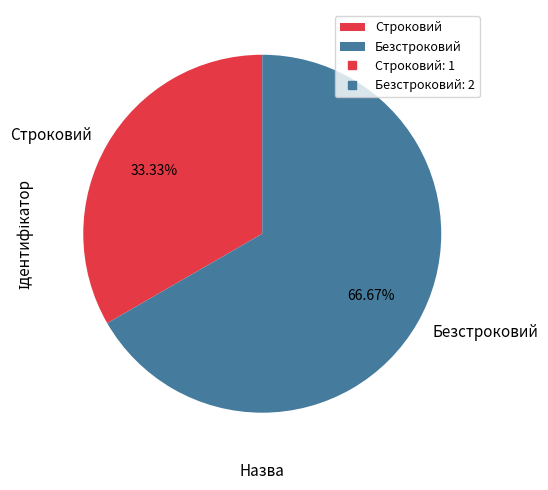

Combined, what portion of the pie is Безстроковий and Строковий?

100.0%